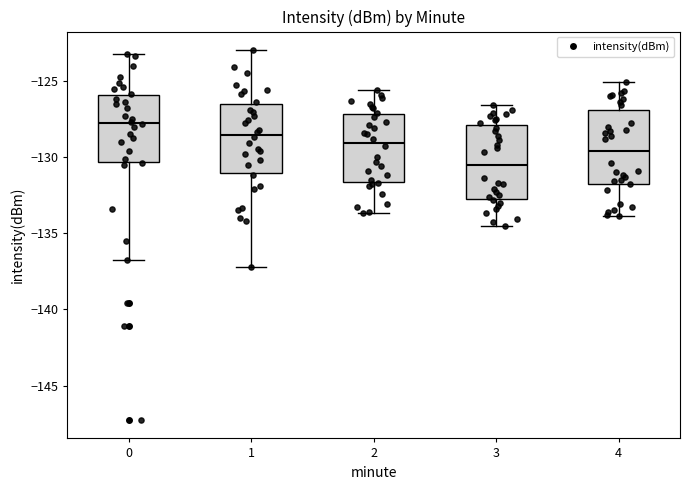

Reading left to right, read every box against the y-axis: the position of its median line, the range the box covers, and the ends of its whiskers. The values are not printed on the chart, so give them approximately, as read against the axis.

0: median -128.0, box -130.5 to -126.0, whiskers -137.0 to -123.0
1: median -128.5, box -131.0 to -126.5, whiskers -137.0 to -123.0
2: median -129.0, box -131.5 to -127.0, whiskers -133.5 to -125.5
3: median -130.5, box -132.5 to -128.0, whiskers -134.5 to -126.5
4: median -129.5, box -131.5 to -127.0, whiskers -134.0 to -125.0